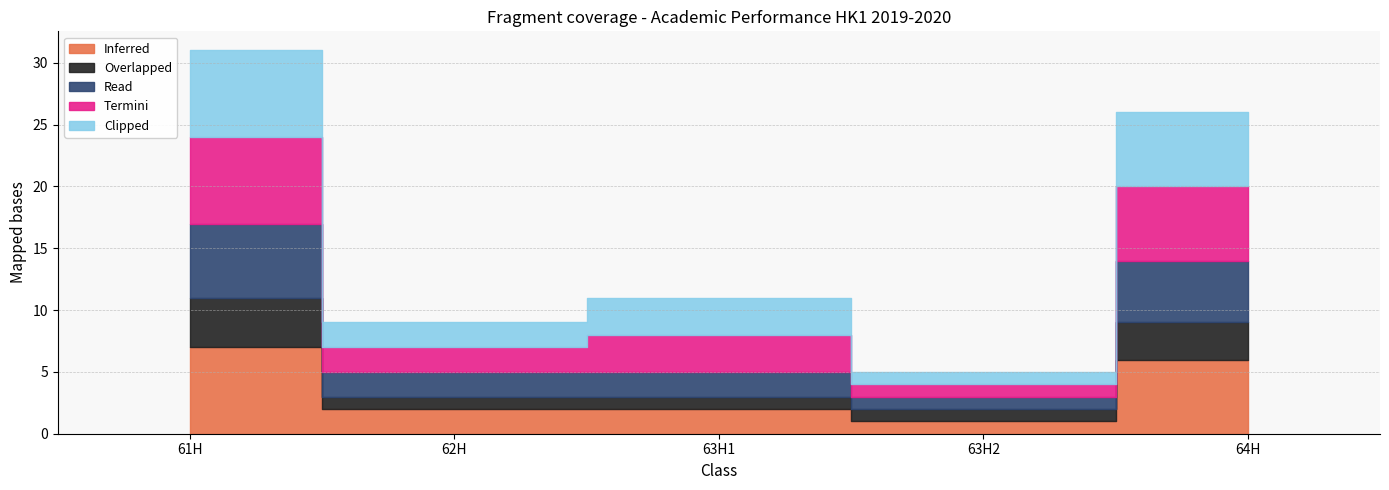

Which has a higher value, 63H2 or 63H1?

63H1